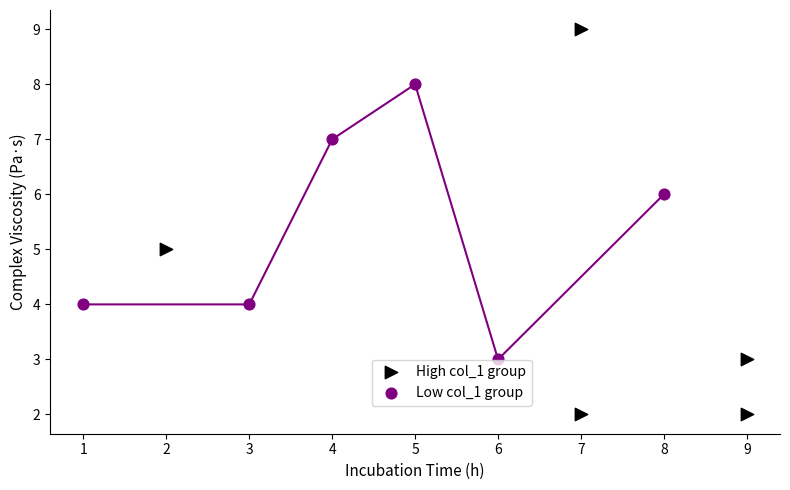

Which series reaches the minimum Y coordinate?

High col_1 group